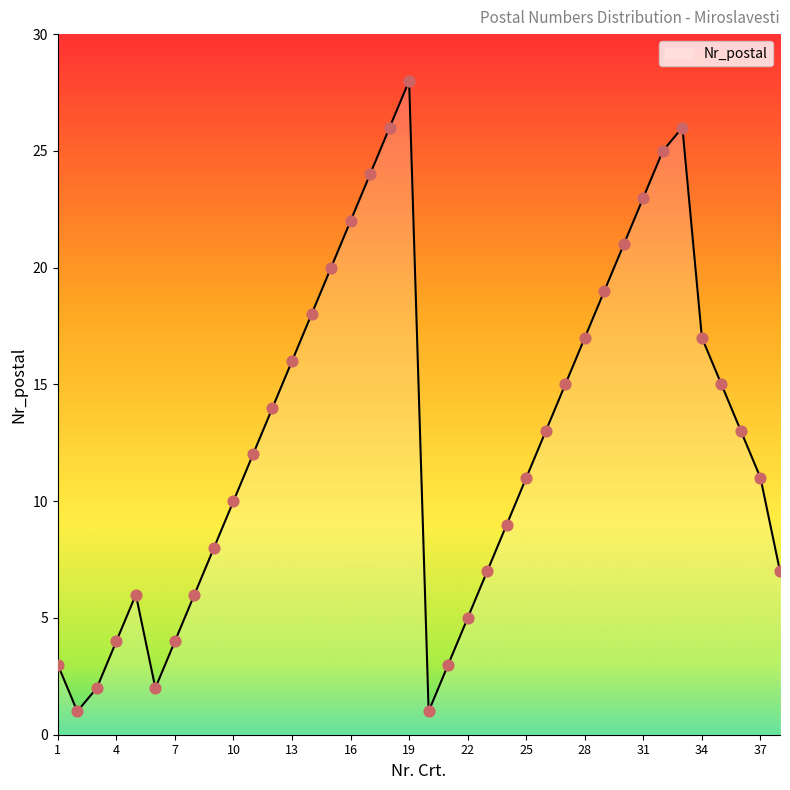

What is the difference between the maximum and minimum values?

27